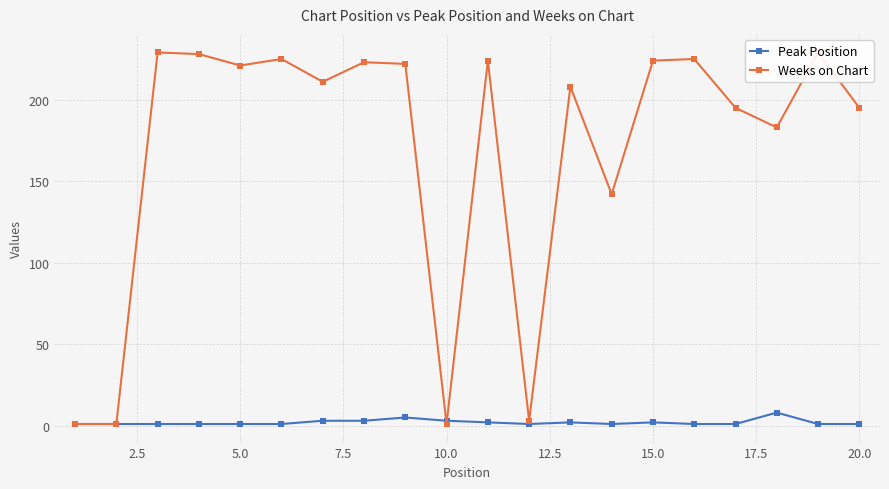

How many interior local valleys does the Peak Position series have?

2